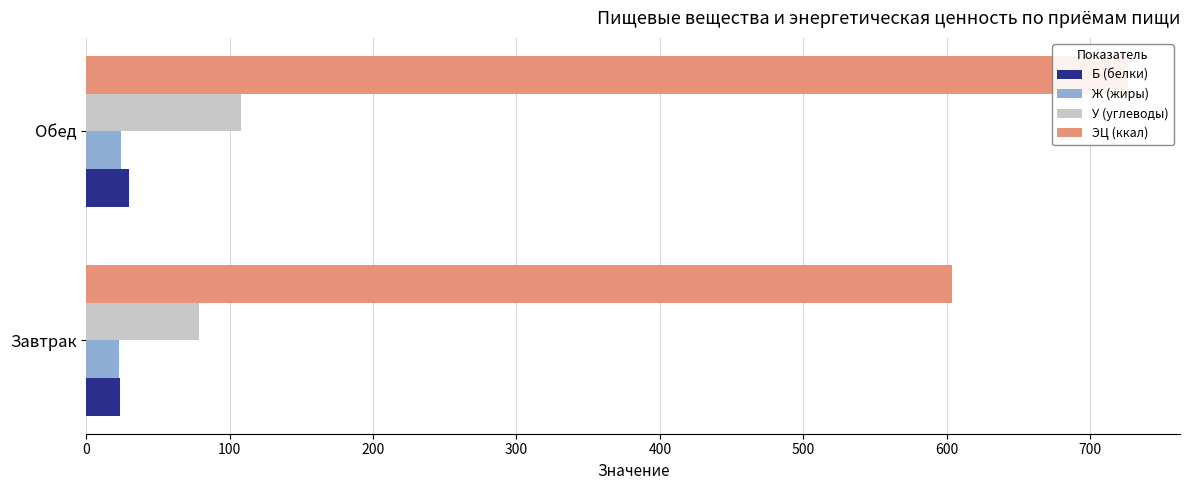

Is the value of У (углеводы) at Обед greater than the value of Ж (жиры) at Завтрак?

Yes